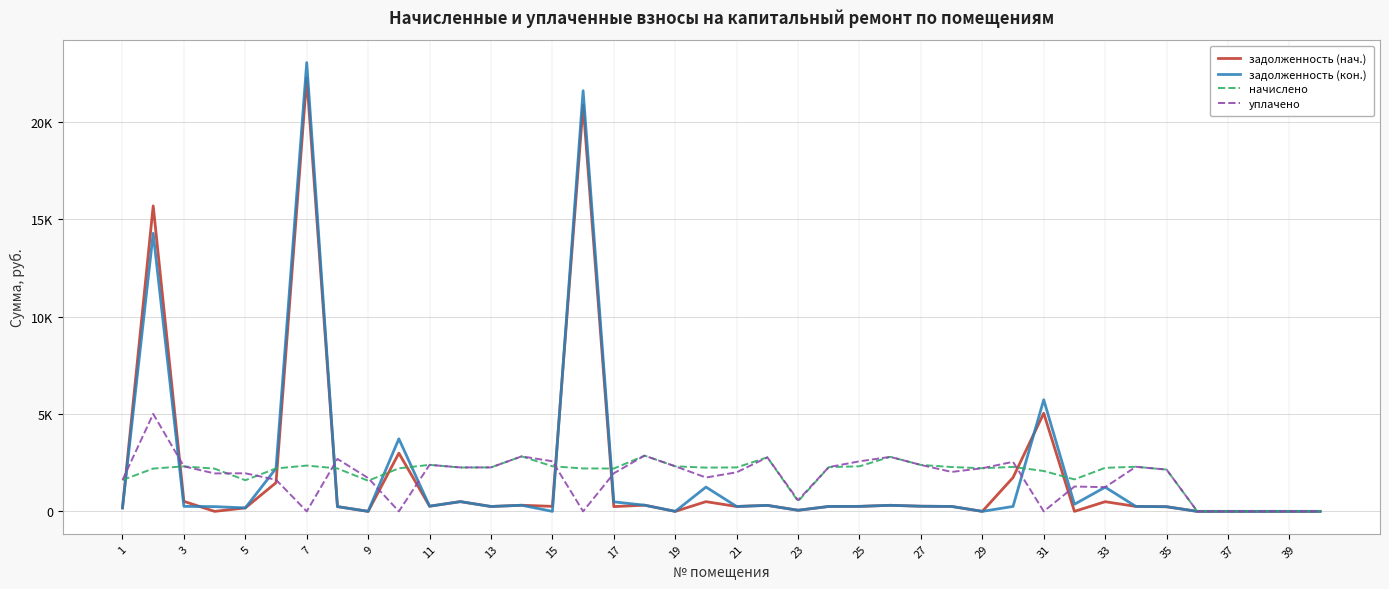

Does the chart have visible grid lines?

Yes